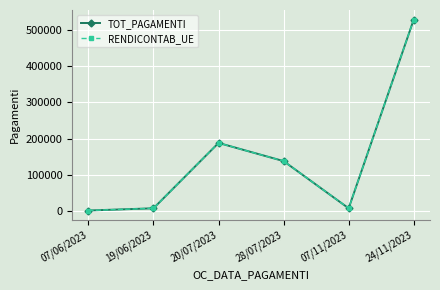

Where is the first local maximum for RENDICONTAB_UE?

20/07/2023